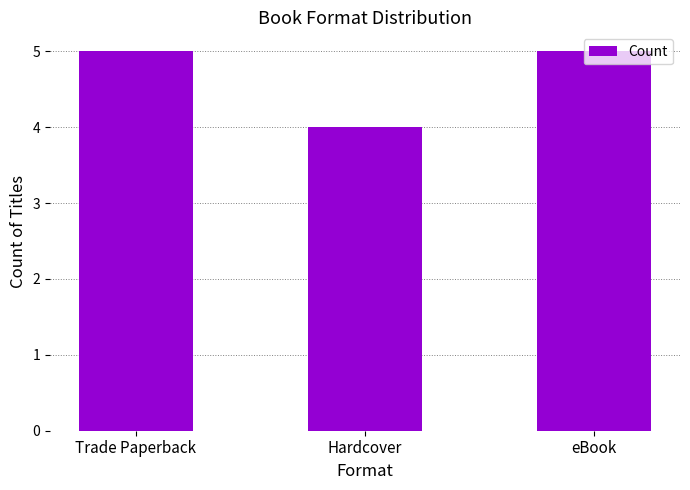

Which has a higher value, Trade Paperback or Hardcover?

Trade Paperback